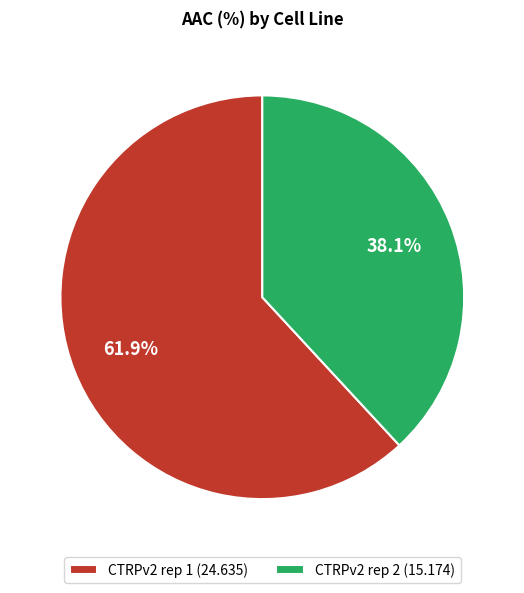

Which slice is the largest?

CTRPv2 rep 1